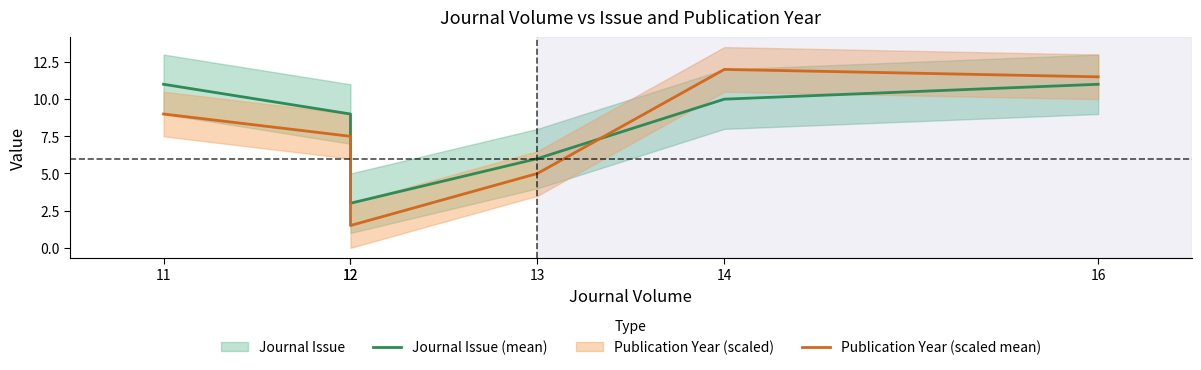

Rank the series by their average value, from lowest to highest.

Publication Year (scaled mean), Journal Issue (mean)